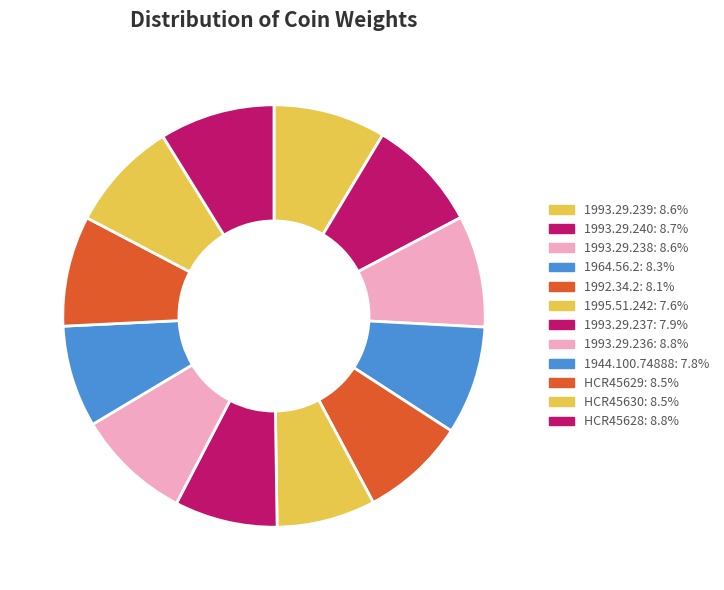

Count the number of slices in the pie.

12